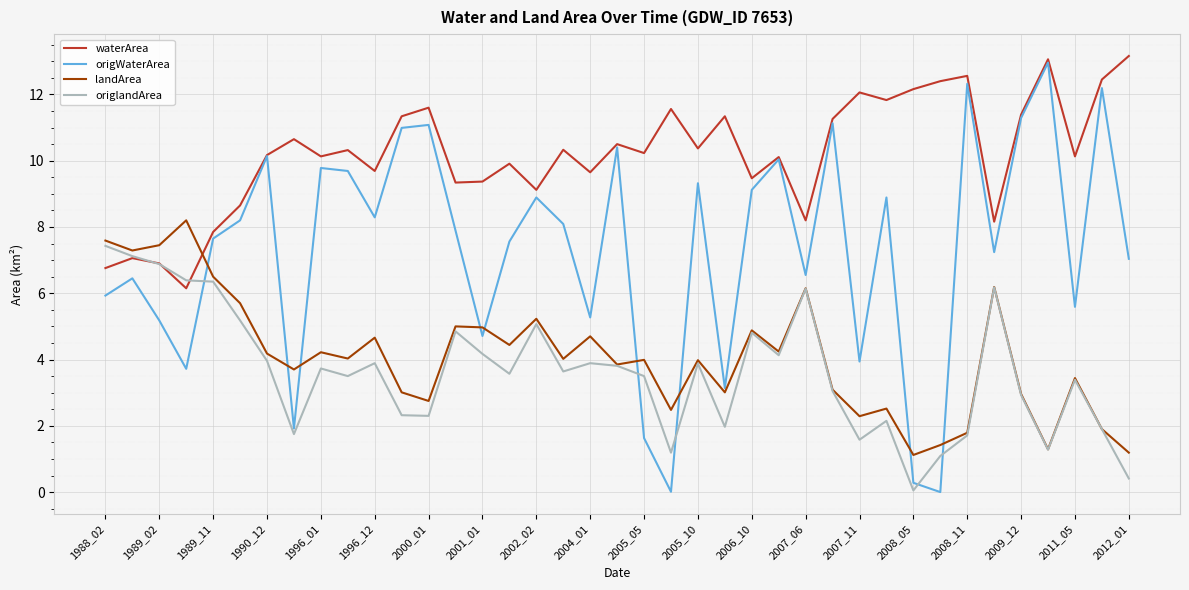

What is the greatest value displayed?

13.2